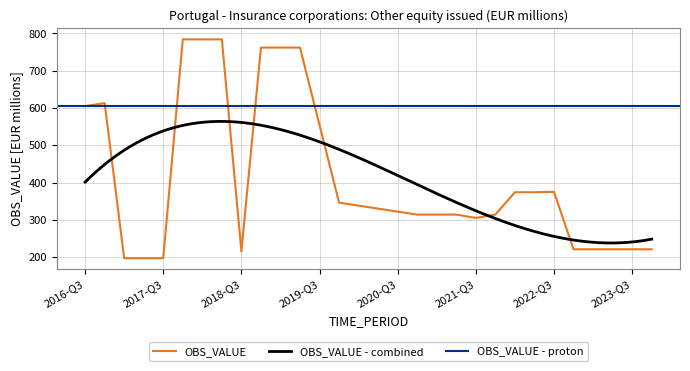

What is the difference between the values at 2019-Q2 and 2019-Q3?

208